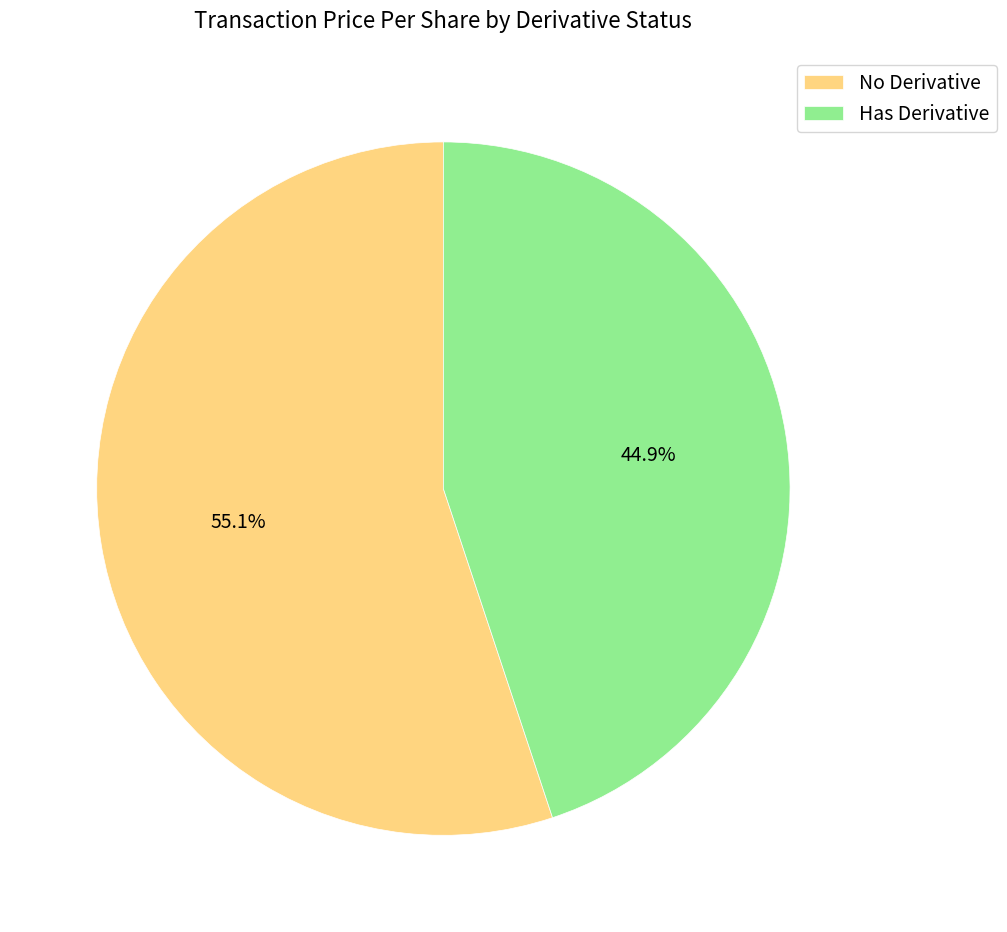

What is the ratio of the value at Has Derivative to the value at No Derivative?

0.8